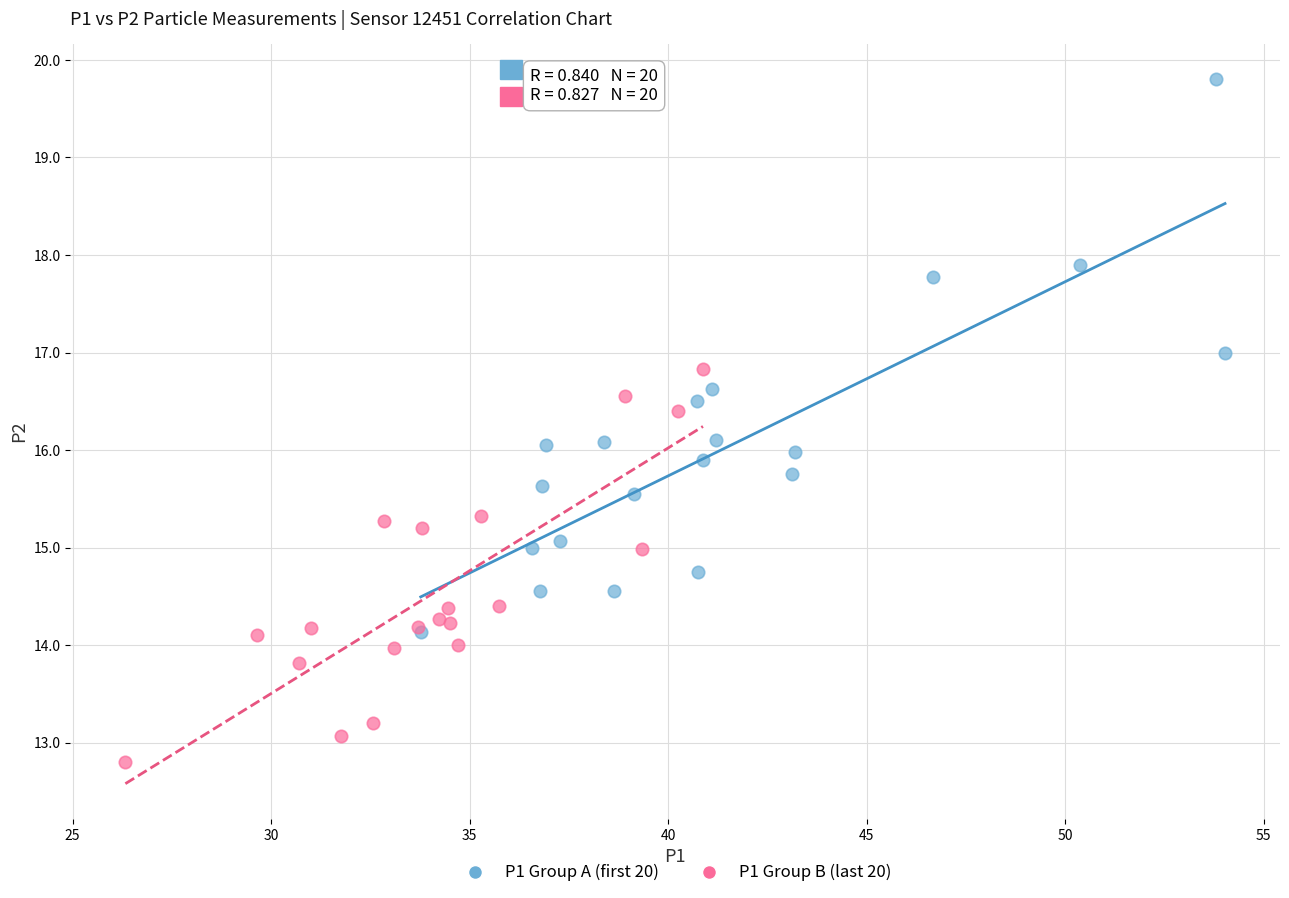

Which series has the widest spread of Y values?

P1 Group A (first 20)